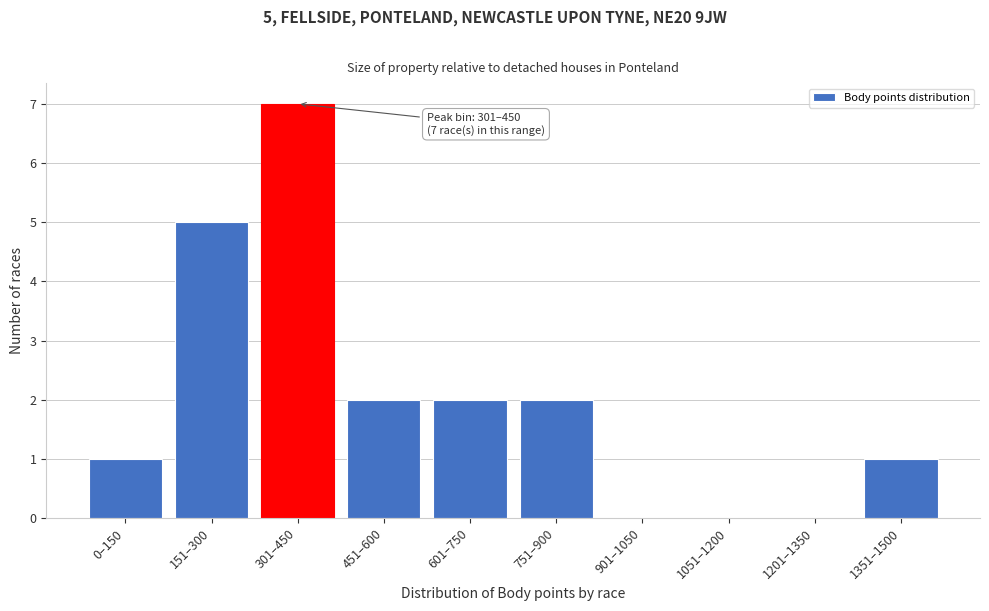

Reading left to right, what are all the values shown in this chart?

0–150=1	151–300=5	301–450=7	451–600=2	601–750=2	751–900=2	901–1050=0	1051–1200=0	1201–1350=0	1351–1500=1